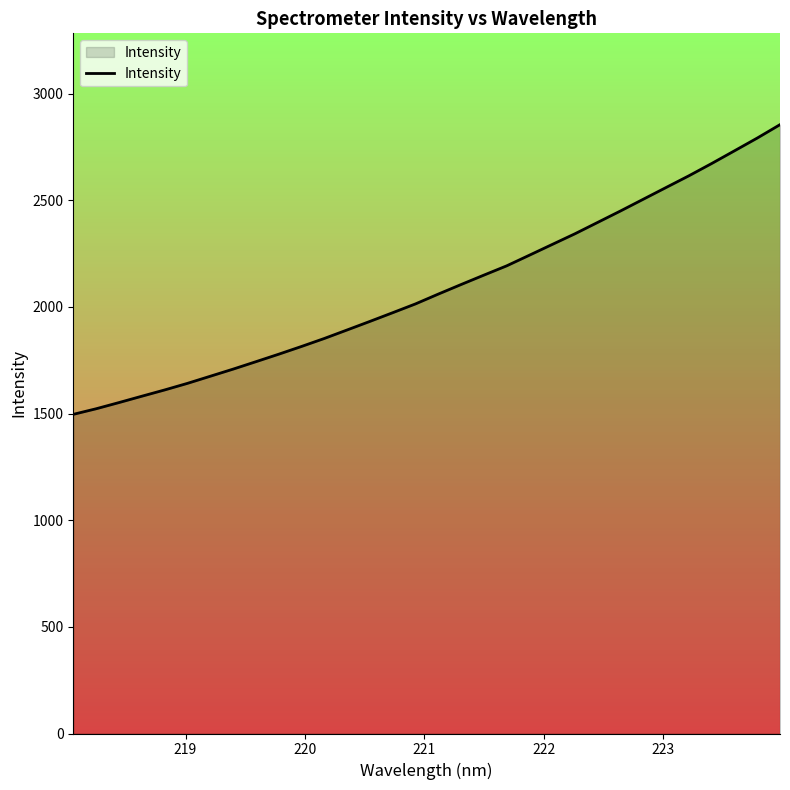

Reading left to right, transcribe all the data shown in this chart.

1496.6	1522.7	1551.7	1581.4	1610.9	1641.8	1675.1	1708.5	1743.3	1778.5	1814.8	1852.3	1892.1	1932.3	1973.1	2014.4	2060.4	2105.2	2149.3	2192.8	2242.9	2293.2	2343.4	2396.9	2450.4	2505.4	2560.4	2615.2	2672.8	2732.2	2792.1	2854.9